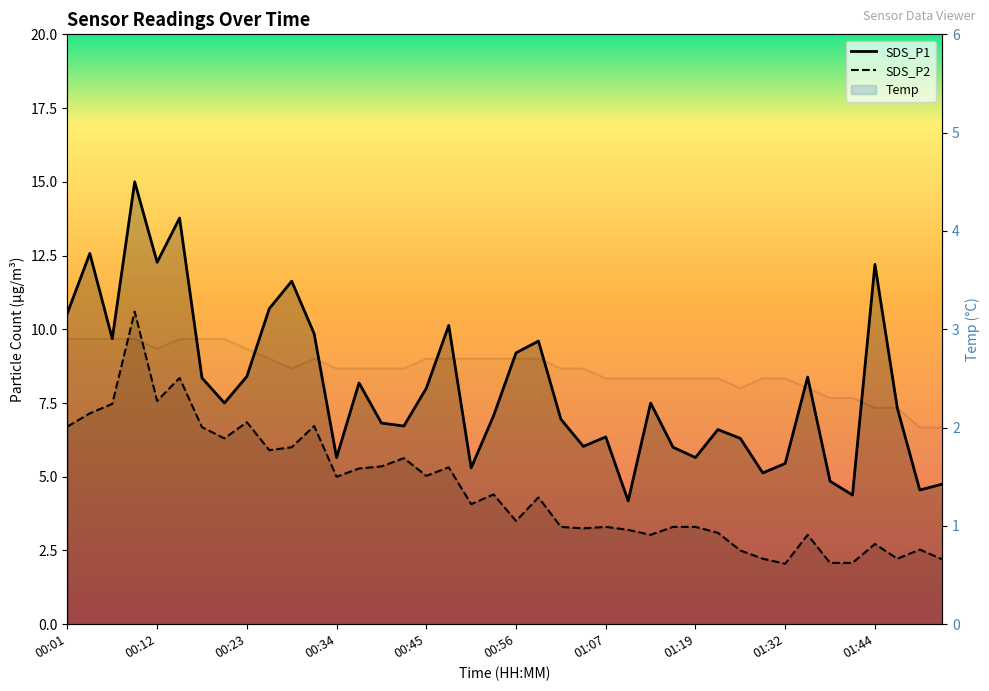

Which category has the lowest value in the SDS_P1 series?

01:10